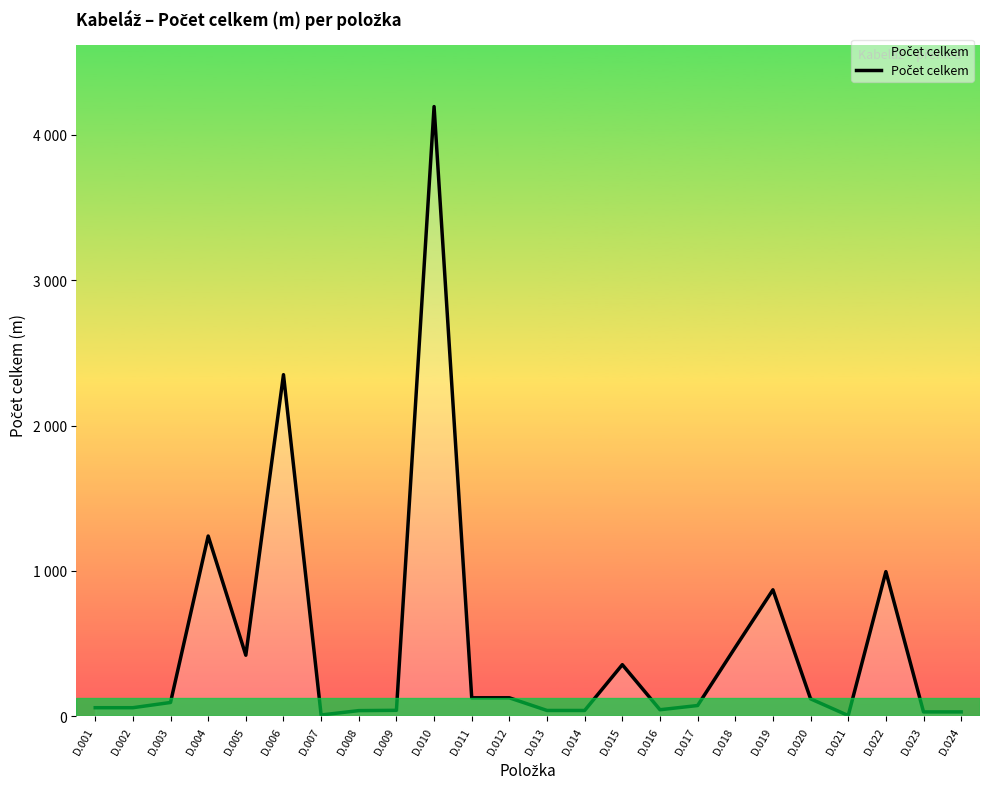

True or false: there are more than 2 points higher than both neighbors.

True